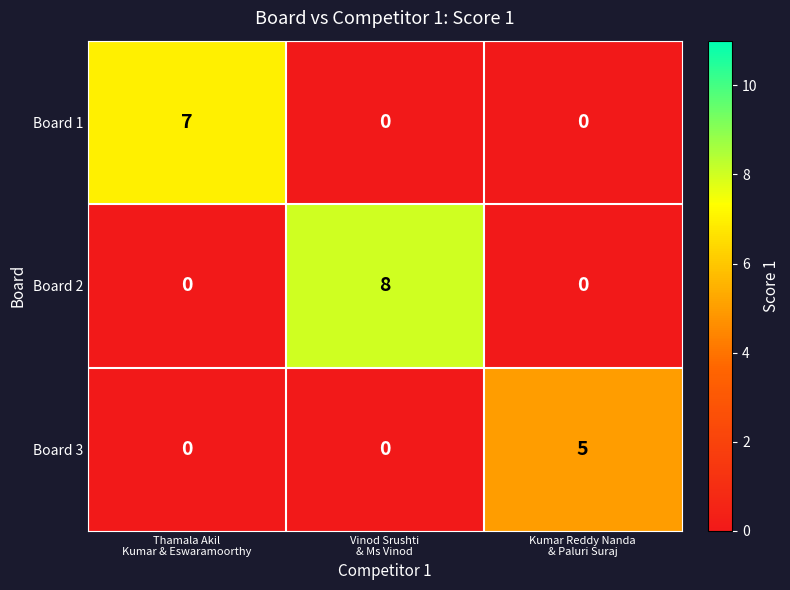

Which series has the largest total across all categories?

Board 2